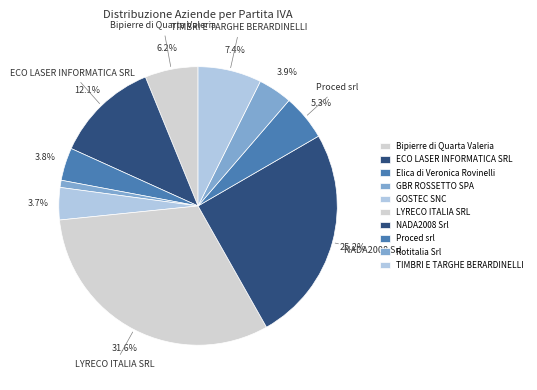

Which slice is the largest?

LYRECO ITALIA SRL